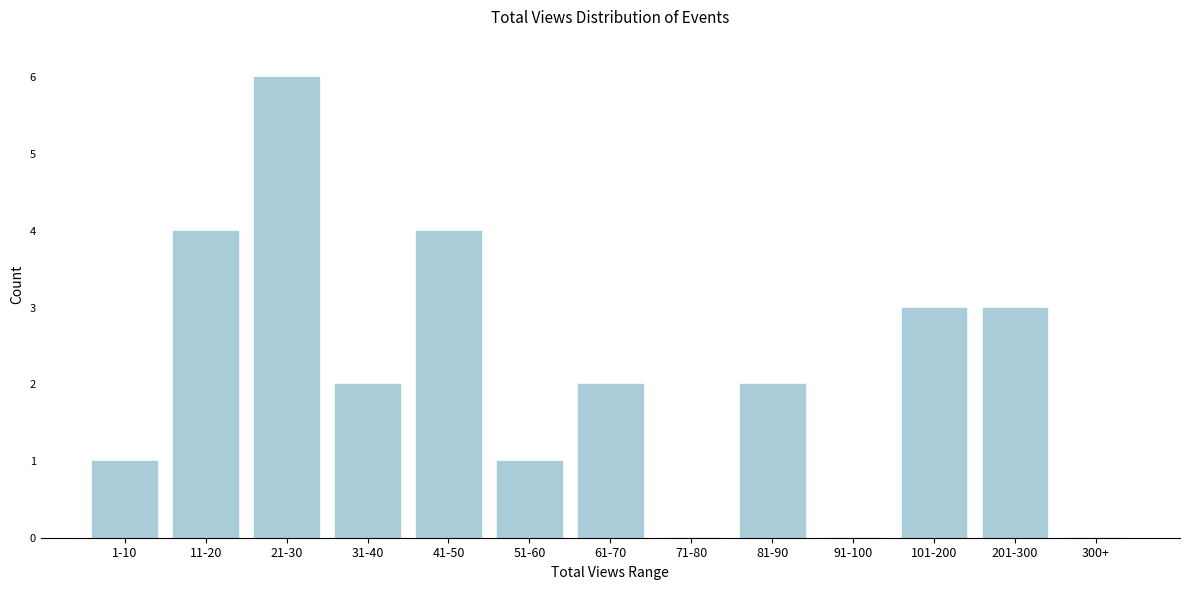

Reading left to right, what are all the values shown in this chart?

1-10=1	11-20=4	21-30=6	31-40=2	41-50=4	51-60=1	61-70=2	71-80=0	81-90=2	91-100=0	101-200=3	201-300=3	300+=0